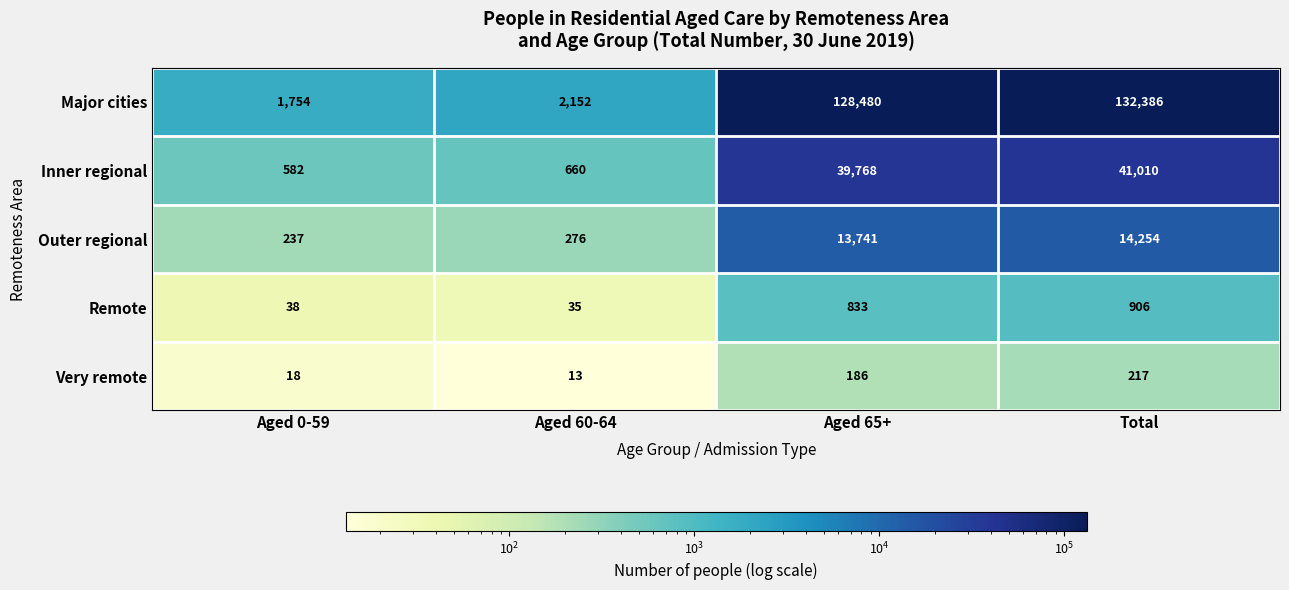

What is the sum of all Major cities values?

264772